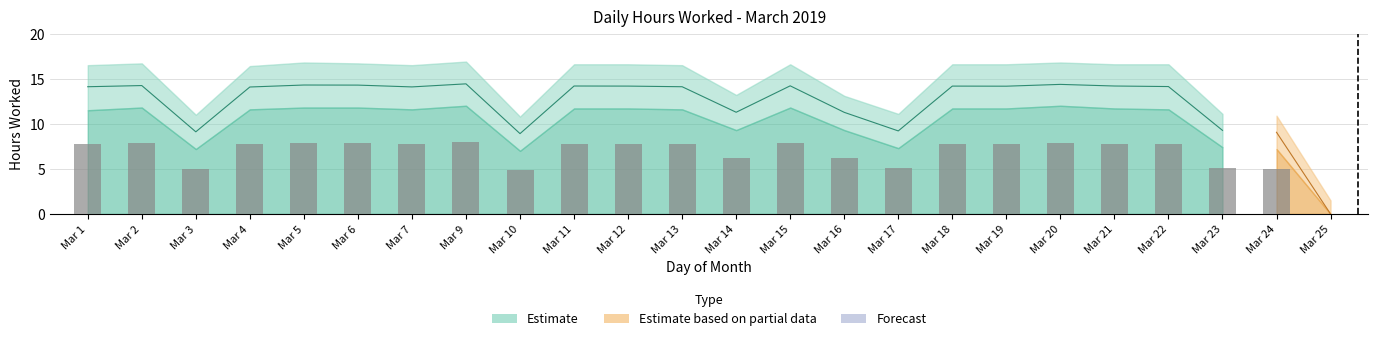

How many values in the Upper Band series are below 16?

8